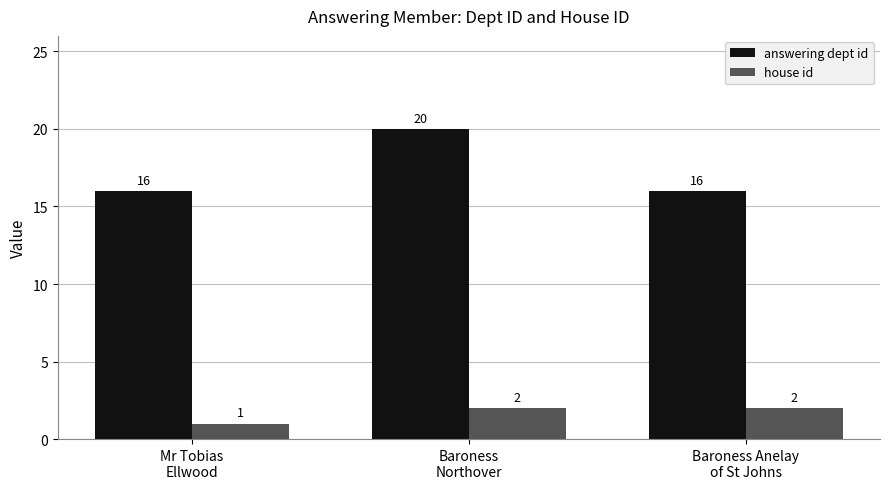

The value of house id at Baroness
Northover is 2. True or false?

True